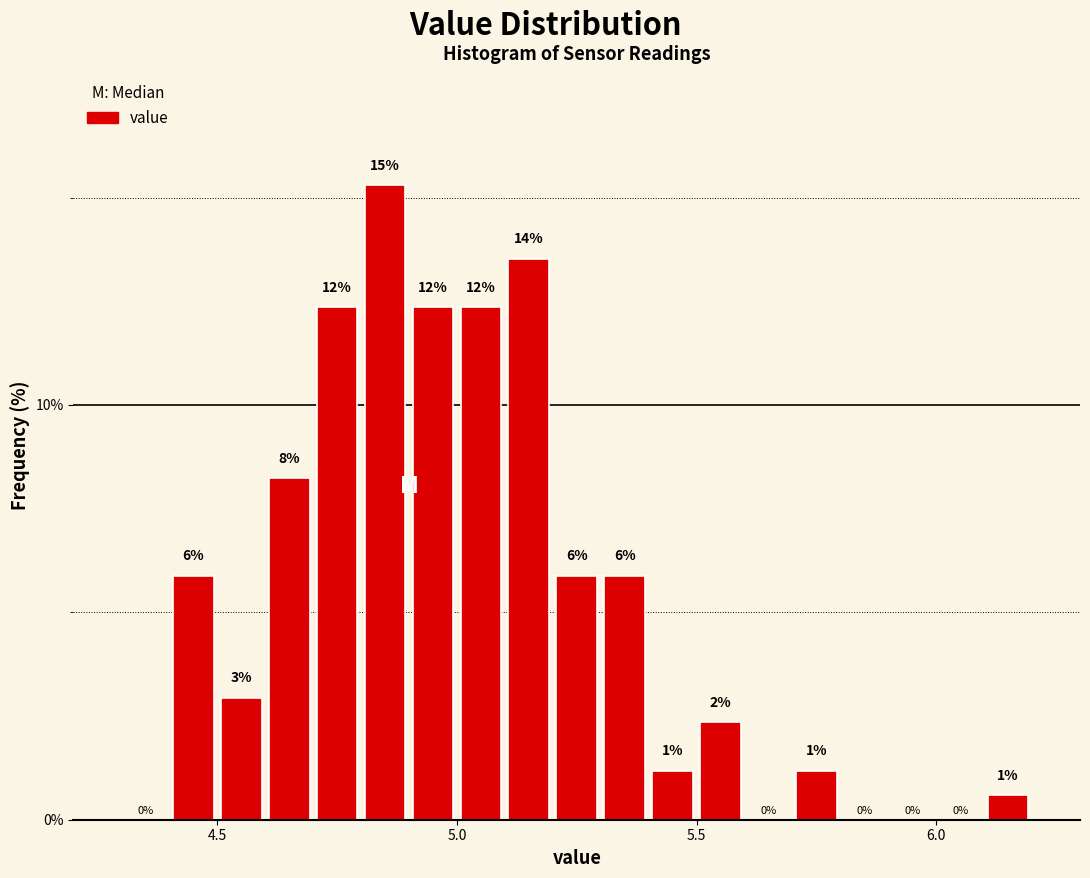

Read against the x-axis, roughly where is the centre of the tallest bar?

4.85